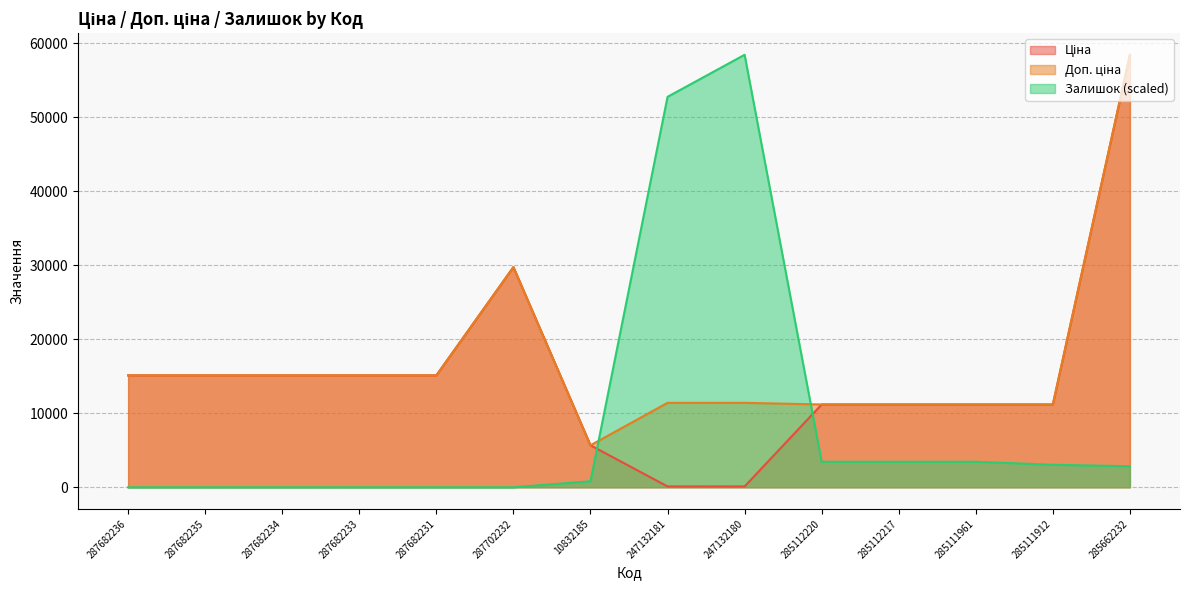

How many times do Залишок and Ціна cross each other?

2